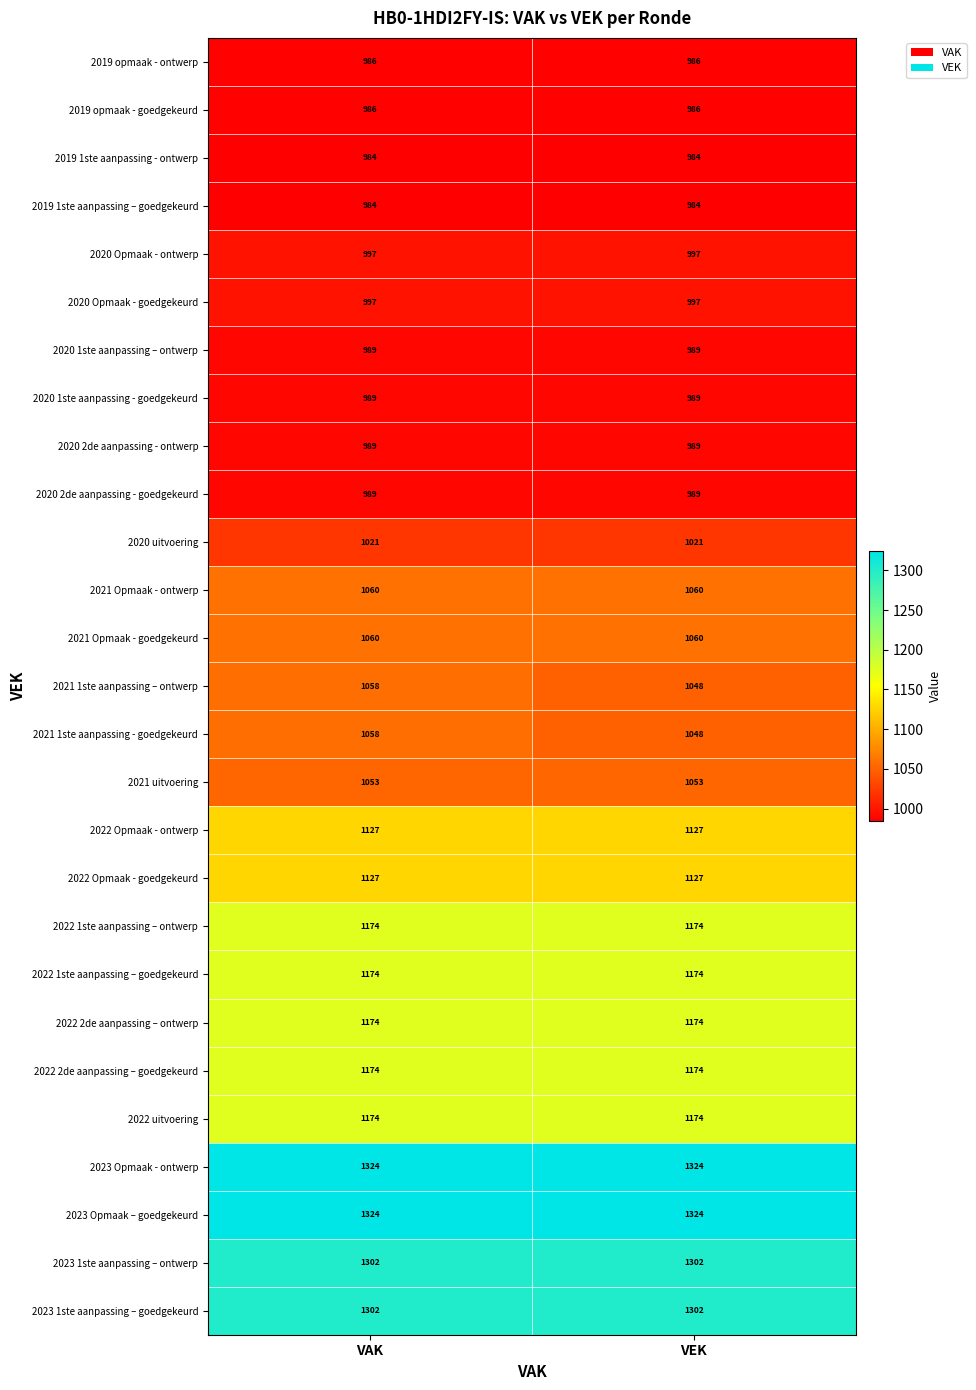

The 2020 2de aanpassing - ontwerp series shows 989 at VEK. True or false?

True